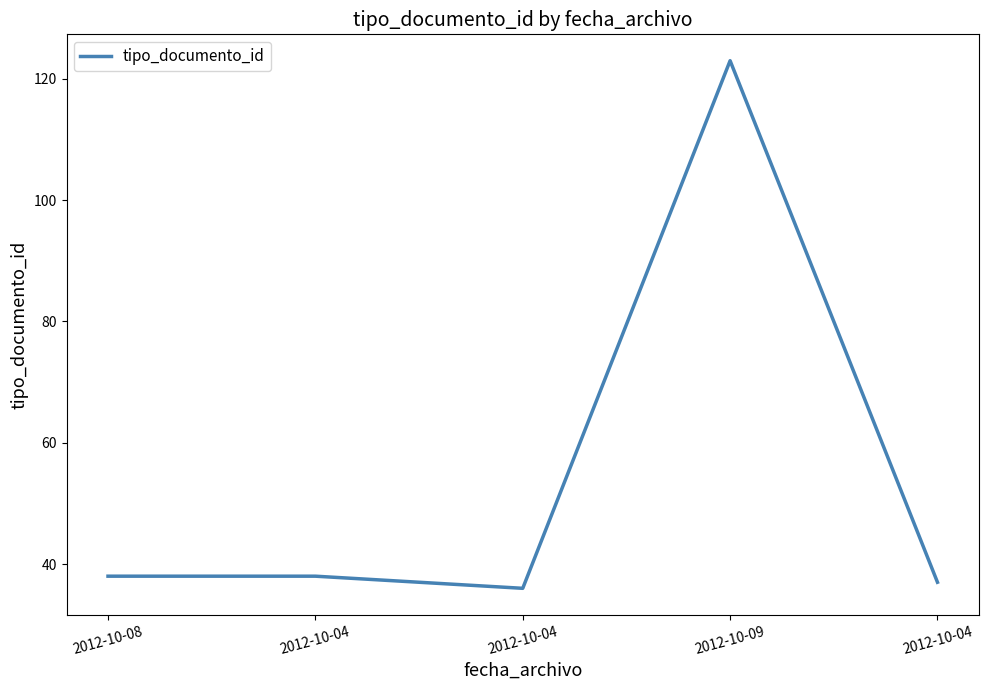

How many lines are shown in the chart?

1